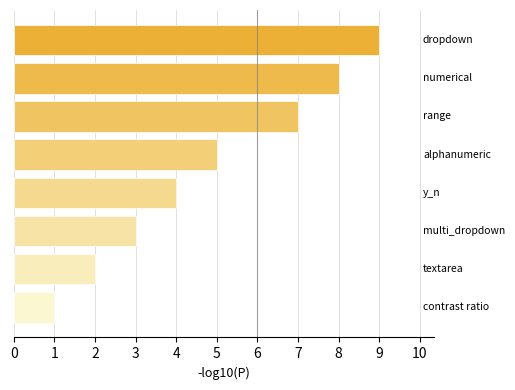

Count the number of data series in this chart.

1